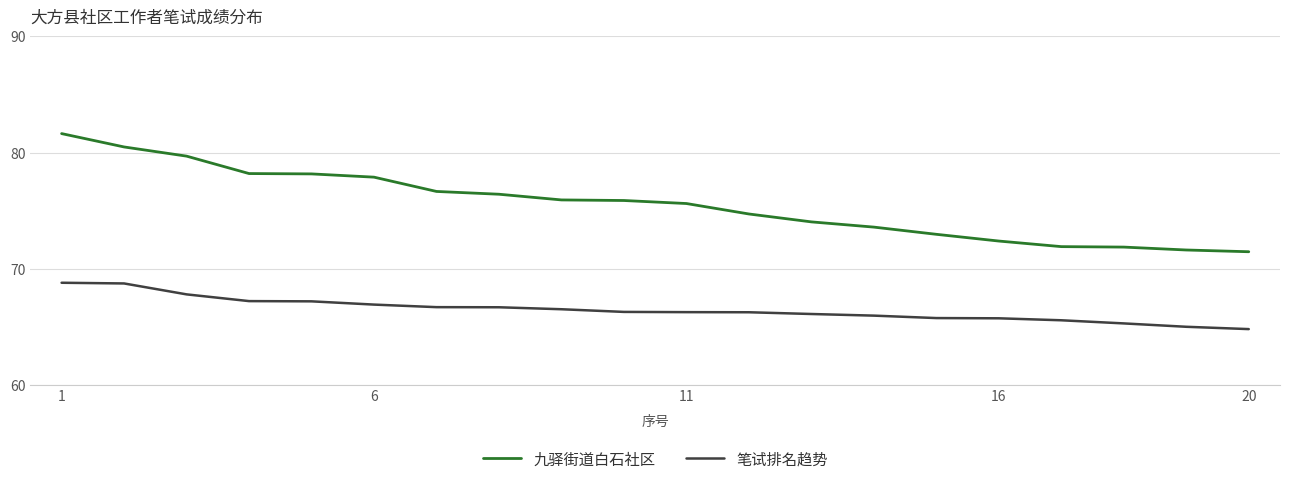

Which series has the largest range (max minus min)?

九驿街道白石社区